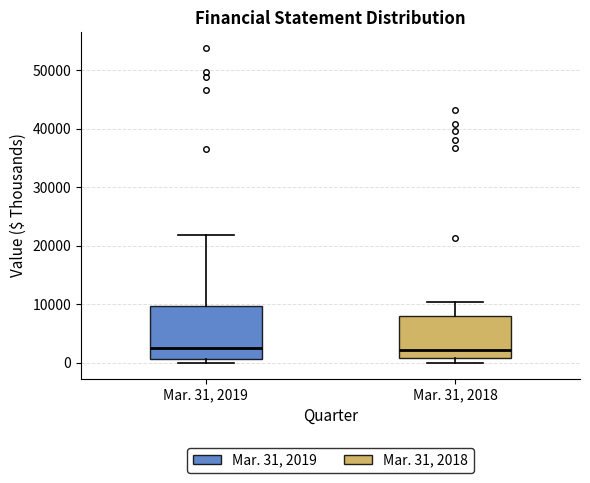

Reading left to right, read every box against the y-axis: the position of its median line, the range the box covers, and the ends of its whiskers. The values are not printed on the chart, so give them approximately, as read against the axis.

Mar. 31, 2019: median 3000, box 1000 to 10000, whiskers 0 to 22000
Mar. 31, 2018: median 2000, box 1000 to 8000, whiskers 0 to 10000